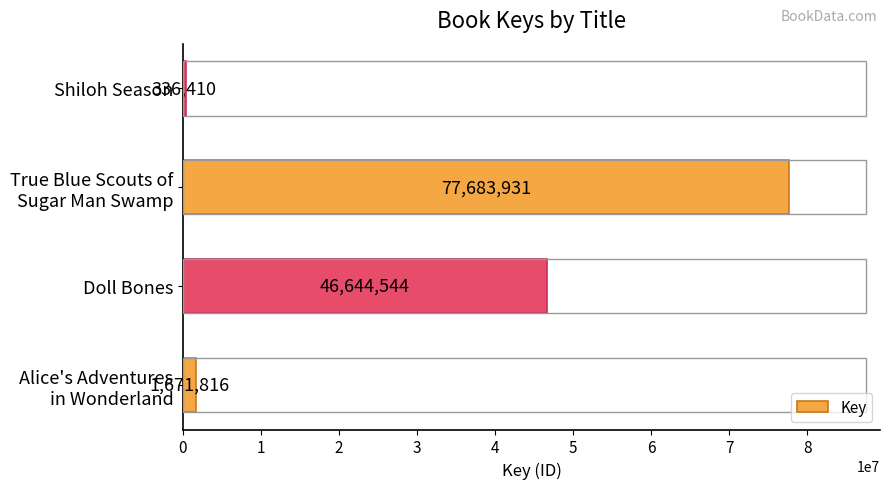

Is it true that the value at Doll Bones is 29358957?

False